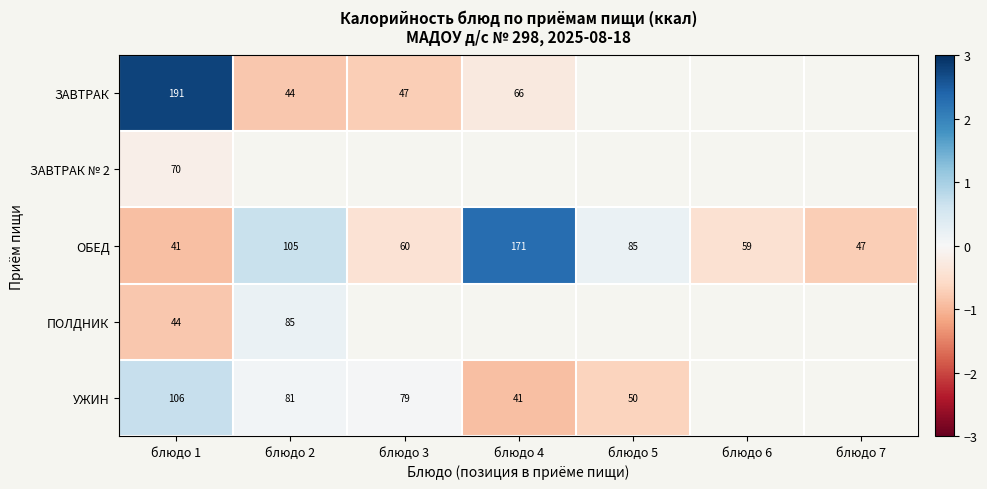

Is the value of ПОЛДНИК at блюдо 1 greater than the value of ОБЕД at блюдо 2?

No